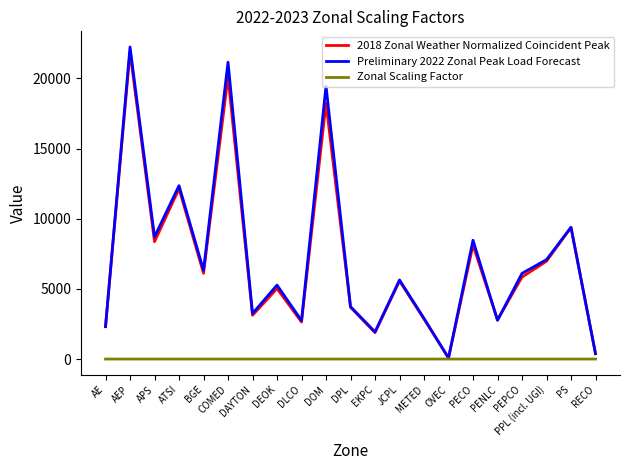

What is the difference between the second highest and minimum values in the 2018 Zonal Weather Normalized Coincident Peak series?

20033.0